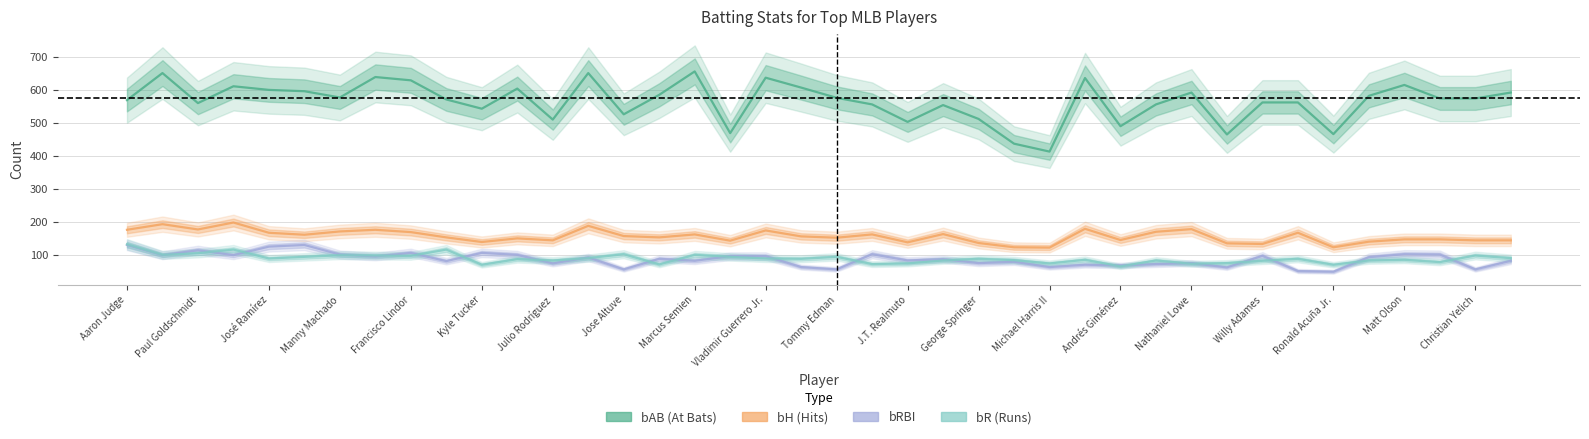

What is the lowest value of the bR series?

66